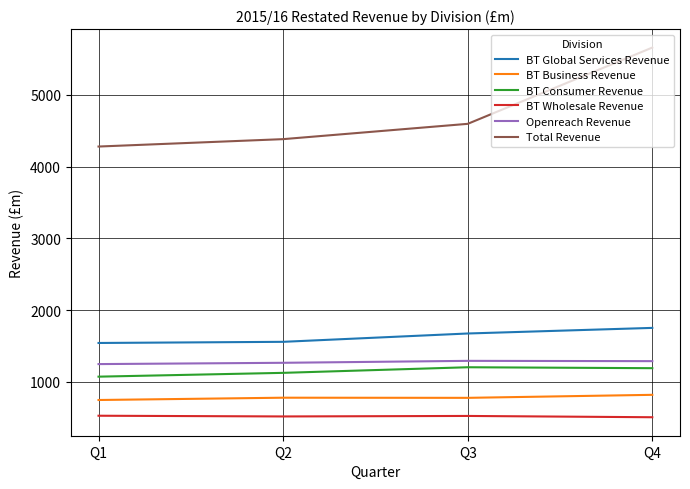

True or false: BT Wholesale Revenue and BT Consumer Revenue cross at least once.

False